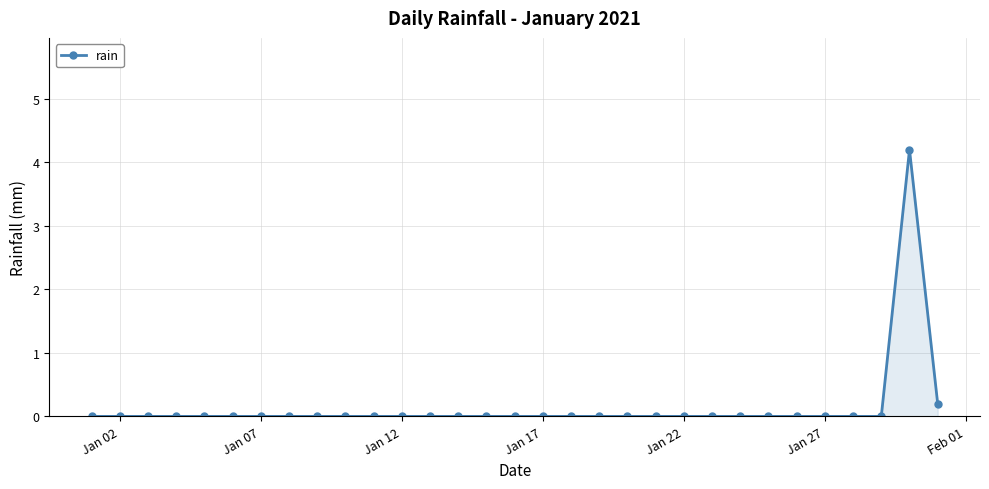

How many lines are shown in the chart?

1